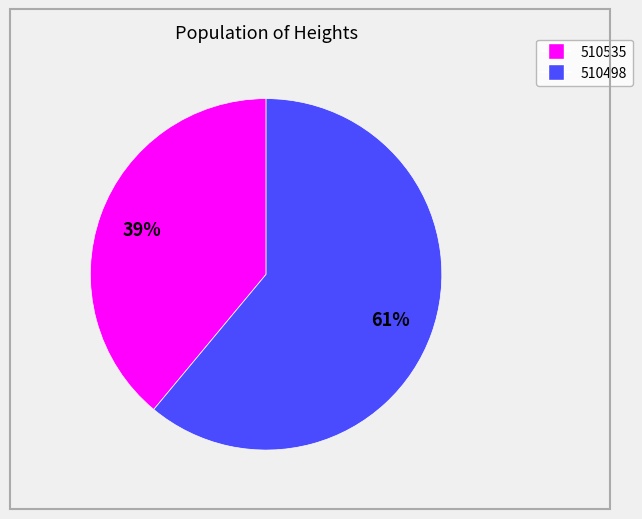

What percentage is the 510535 slice, to the nearest percent?

39%